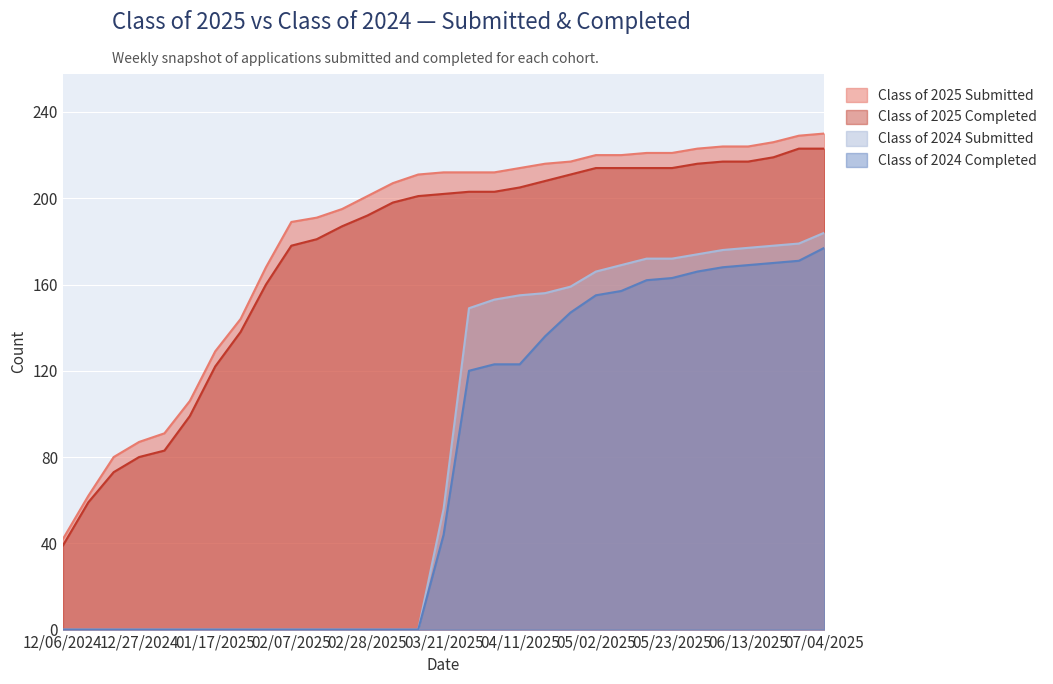

What is the maximum value for Class of 2025 Submitted?

230